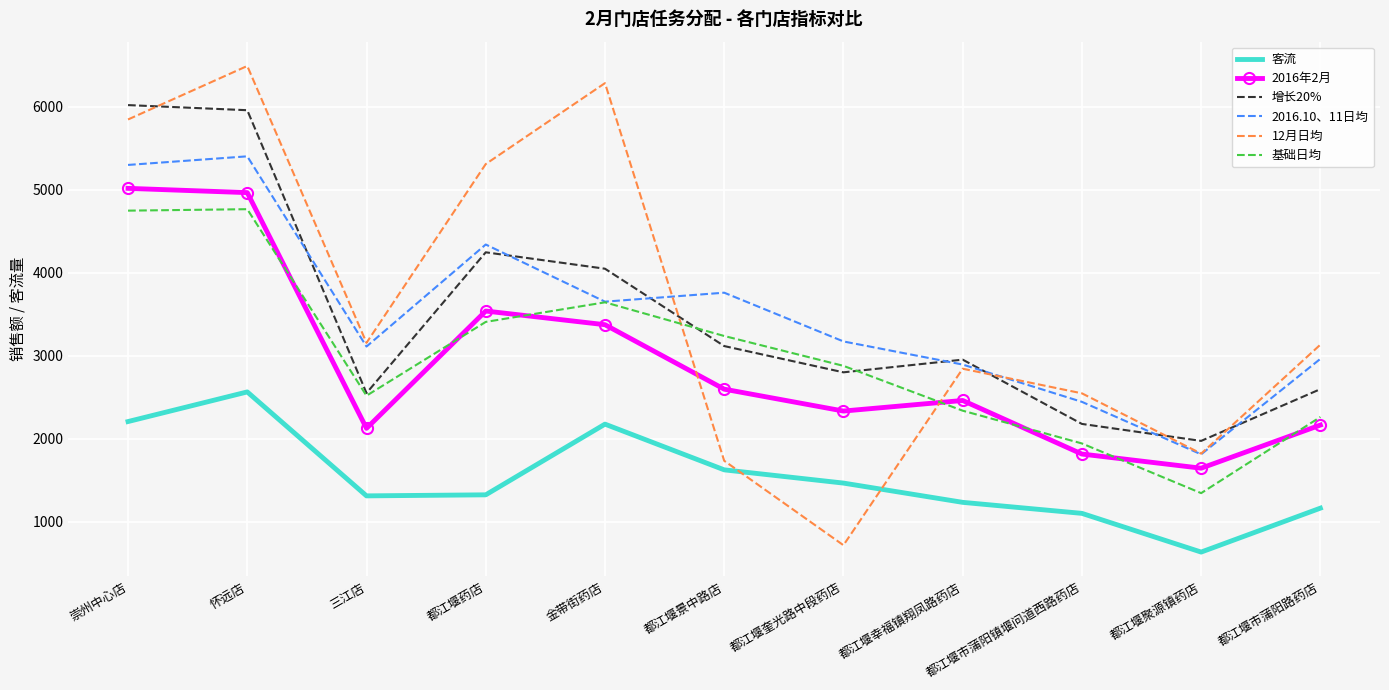

How many series are shown in this chart?

6